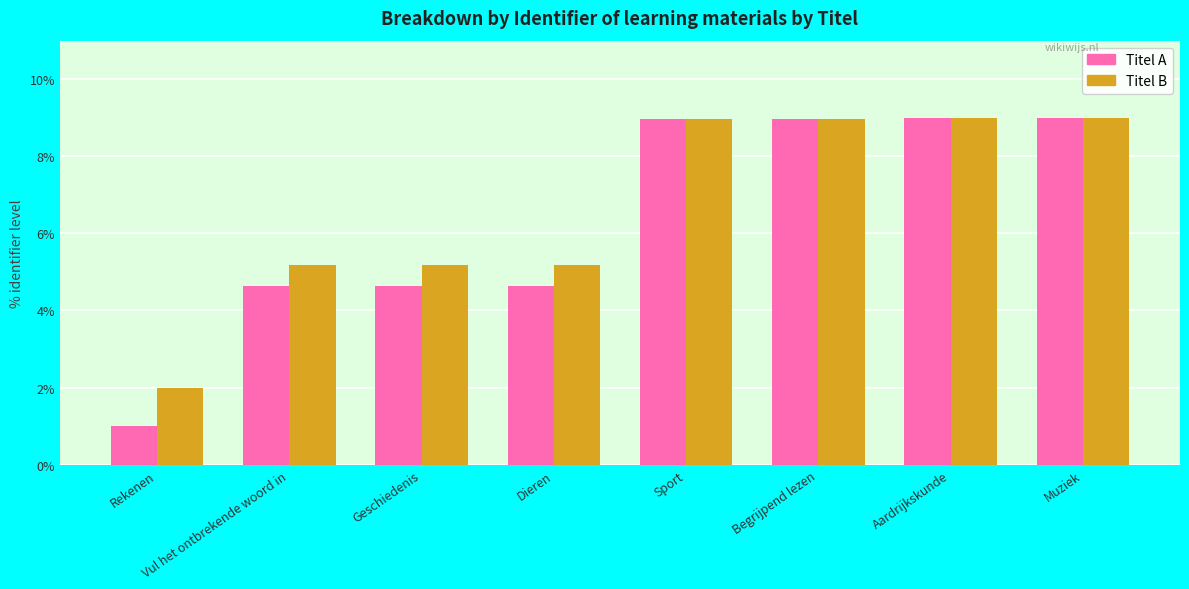

What is the lowest value of the Titel A series?

1.0